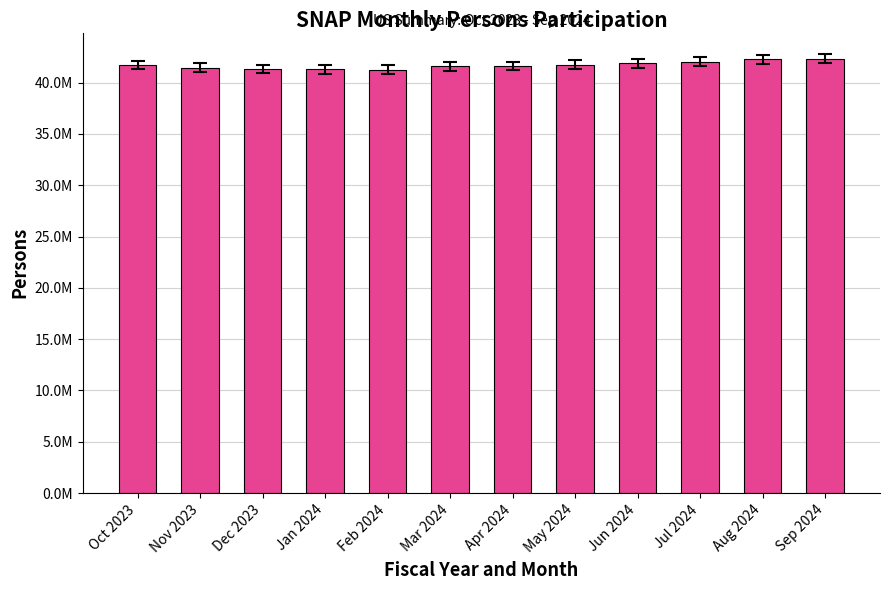

Are the bars horizontal?

No